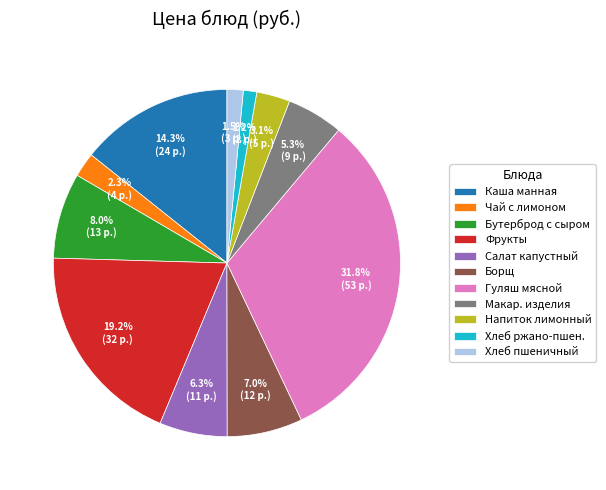

Between Напиток лимонный and Чай с лимоном, which is larger?

Напиток лимонный